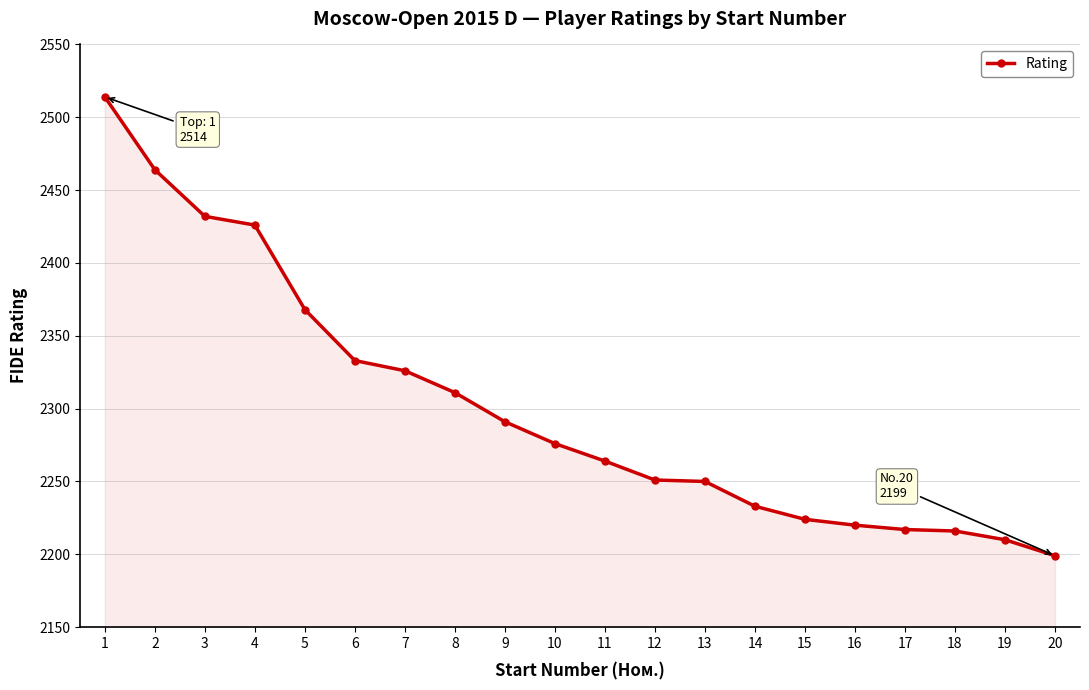

Which has a higher value, 10 or 20?

10